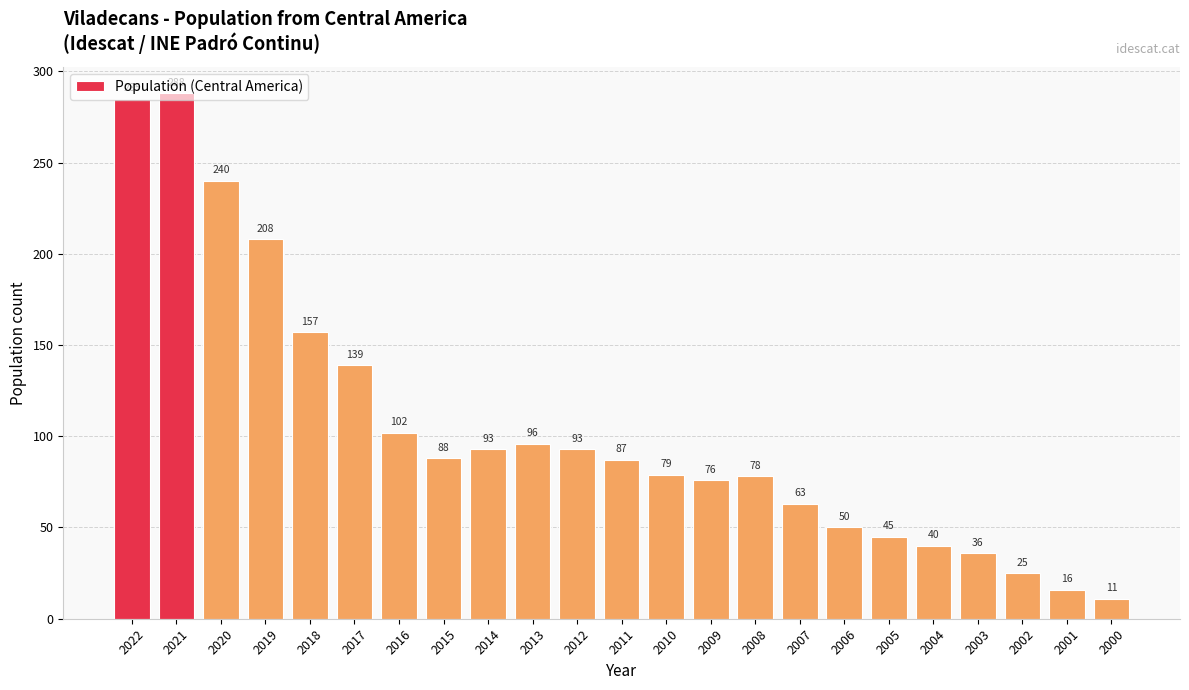

Which label corresponds to the largest value in the chart?

2021